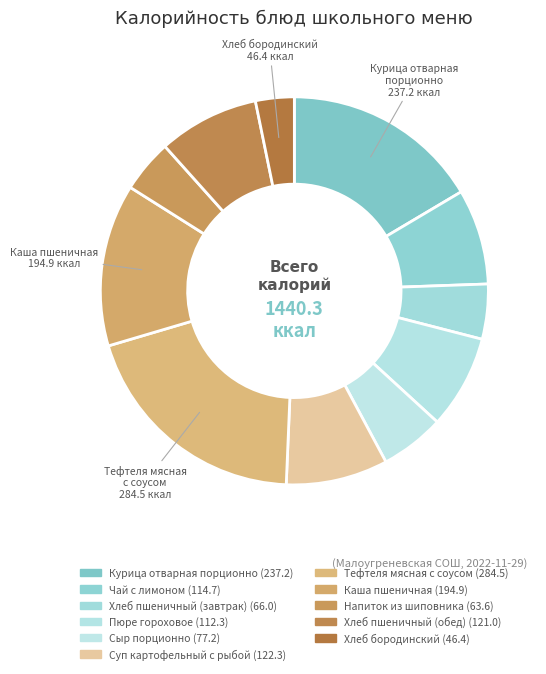

Rank the categories by value from lowest to highest.

Хлеб бородинский, Напиток из шиповника, Хлеб пшеничный (завтрак), Сыр порционно, Пюре гороховое, Чай с лимоном, Хлеб пшеничный (обед), Суп картофельный с рыбой, Каша пшеничная, Курица отварная порционно, Тефтеля мясная с соусом